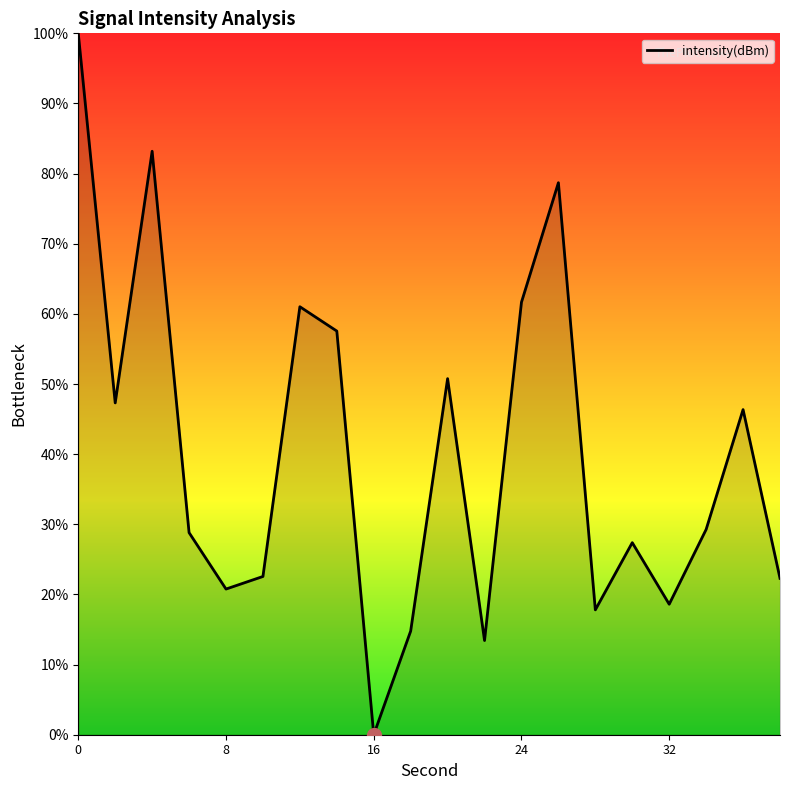

What is the greatest value displayed?

100.0